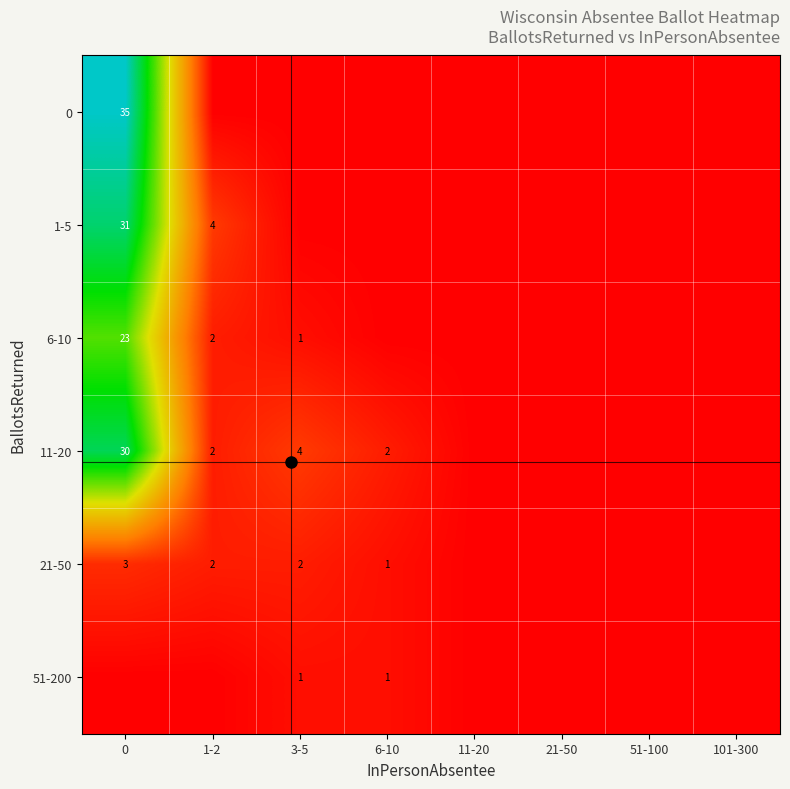

List the labels in order of 6-10 value, largest first.

0, 1-2, 3-5, 6-10, 11-20, 21-50, 51-100, 101-300